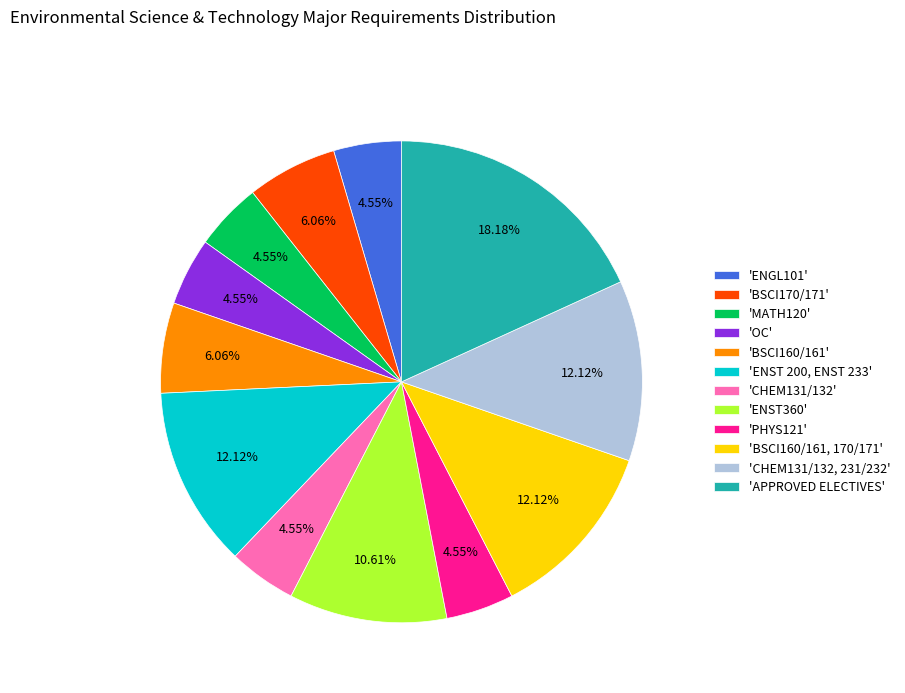

Does 'BSCI160/161' account for over 50% of the chart?

No